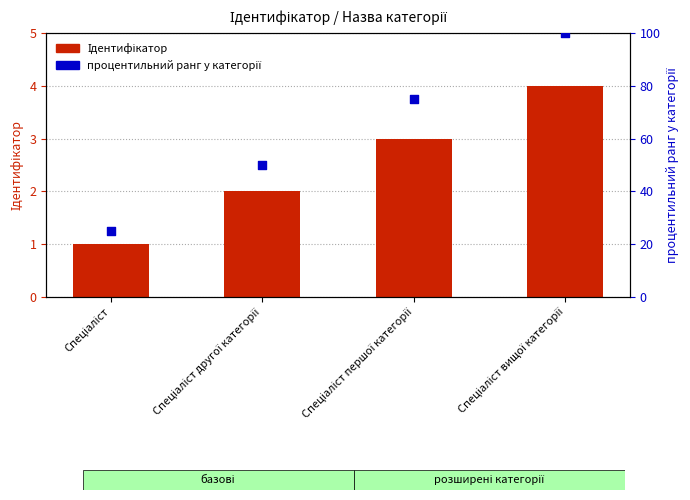

What is the total value across all series at Спеціаліст першої категорії?

78